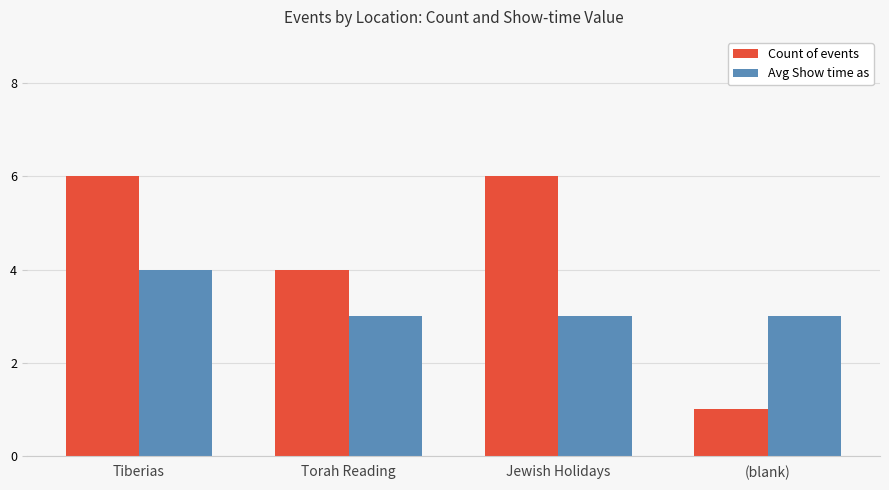

How many data points in Count of events are less than 6?

2